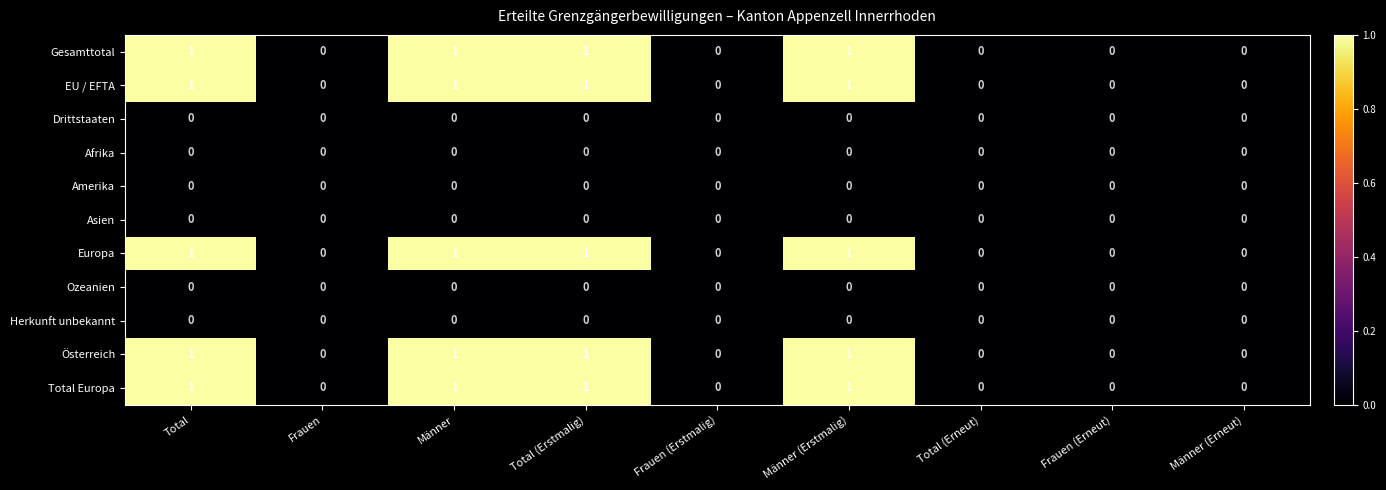

The Herkunft unbekannt series shows 0 at Männer. True or false?

True